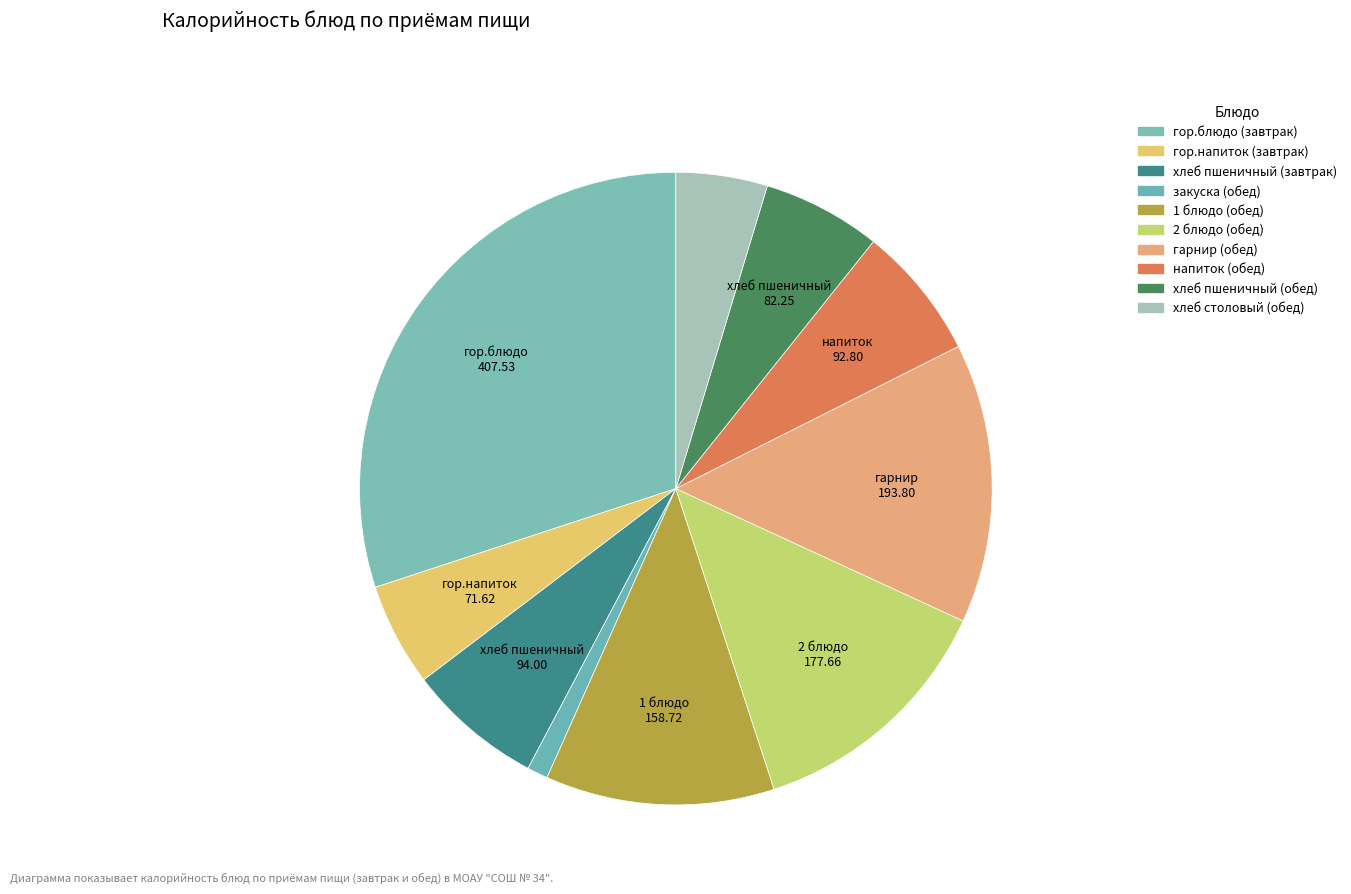

To the nearest percent, what is the difference between the гор.блюдо (завтрак) and хлеб столовый (обед) slice percentages?

25%